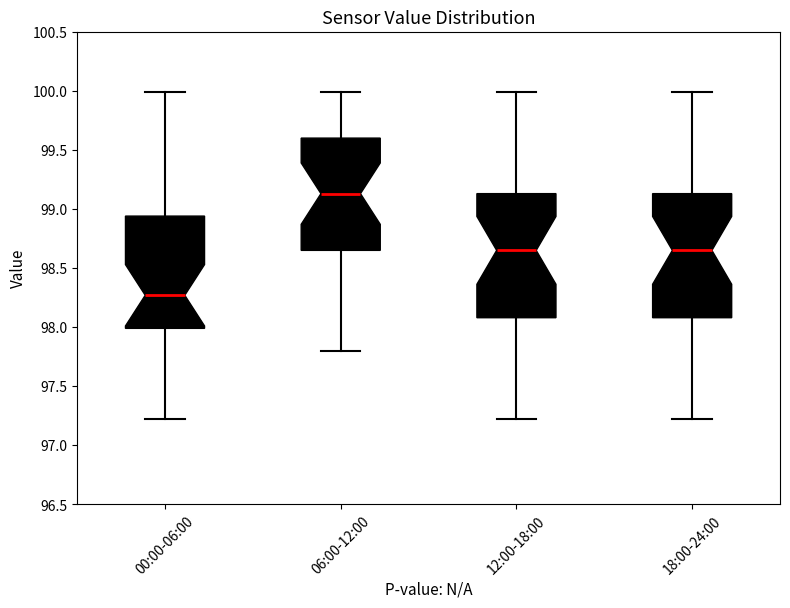

Reading left to right, transcribe this box plot: for each box, give where its median line is, the range the box spans, and where its two whiskers end, as read against the y-axis. The values are not printed on the chart, so give them approximately, as read against the axis.

00:00-06:00: median 98.25, box 98.00 to 98.95, whiskers 97.20 to 100.00
06:00-12:00: median 99.15, box 98.65 to 99.60, whiskers 97.80 to 100.00
12:00-18:00: median 98.65, box 98.10 to 99.15, whiskers 97.20 to 100.00
18:00-24:00: median 98.65, box 98.10 to 99.15, whiskers 97.20 to 100.00